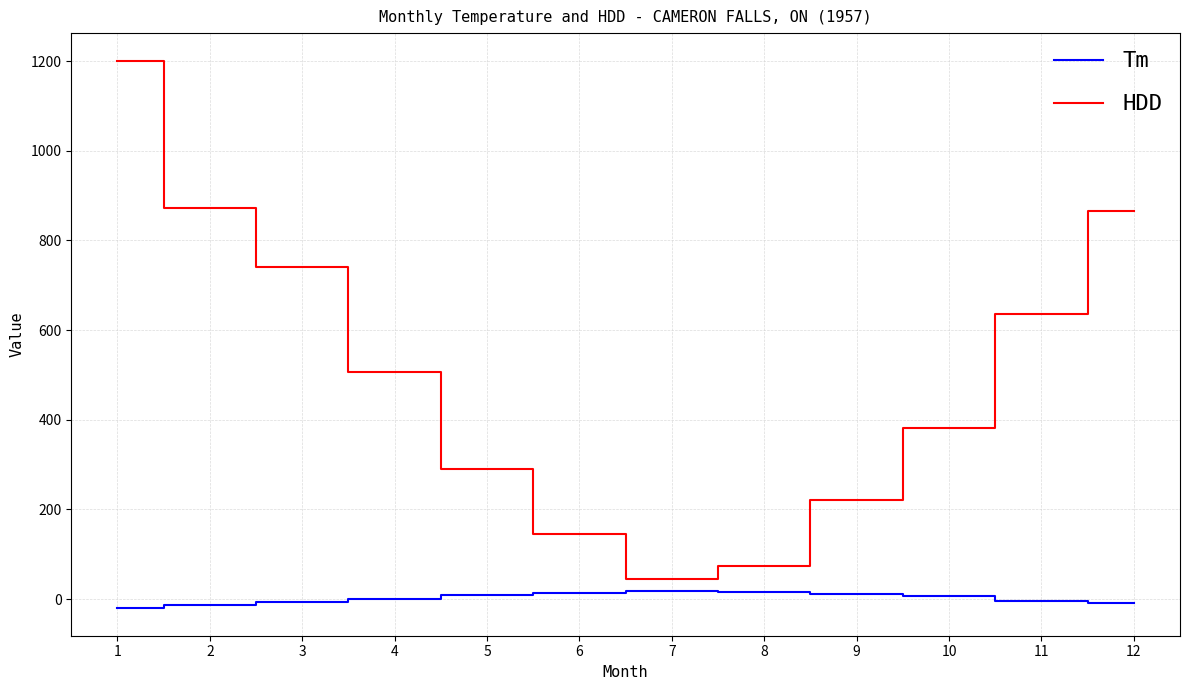

The HDD series shows 864.7 at 12. True or false?

True